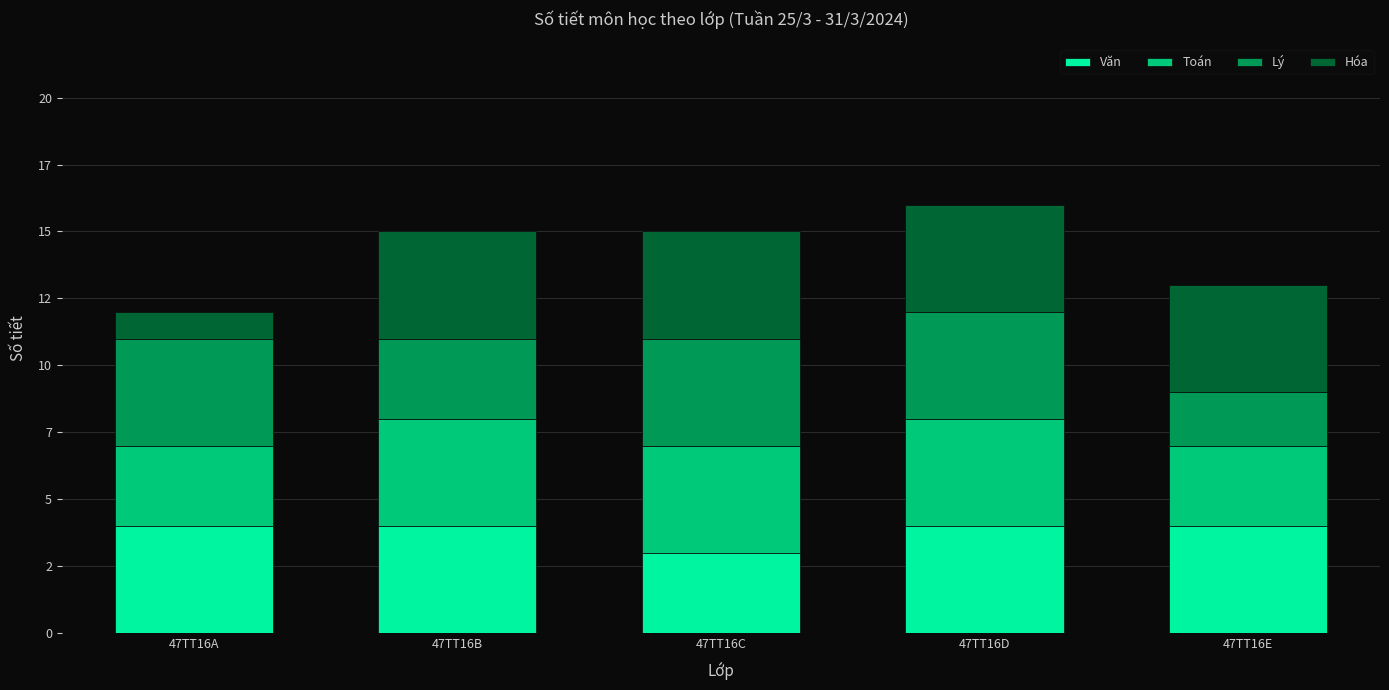

What are all the series names shown in the legend?

Văn, Toán, Lý, Hóa